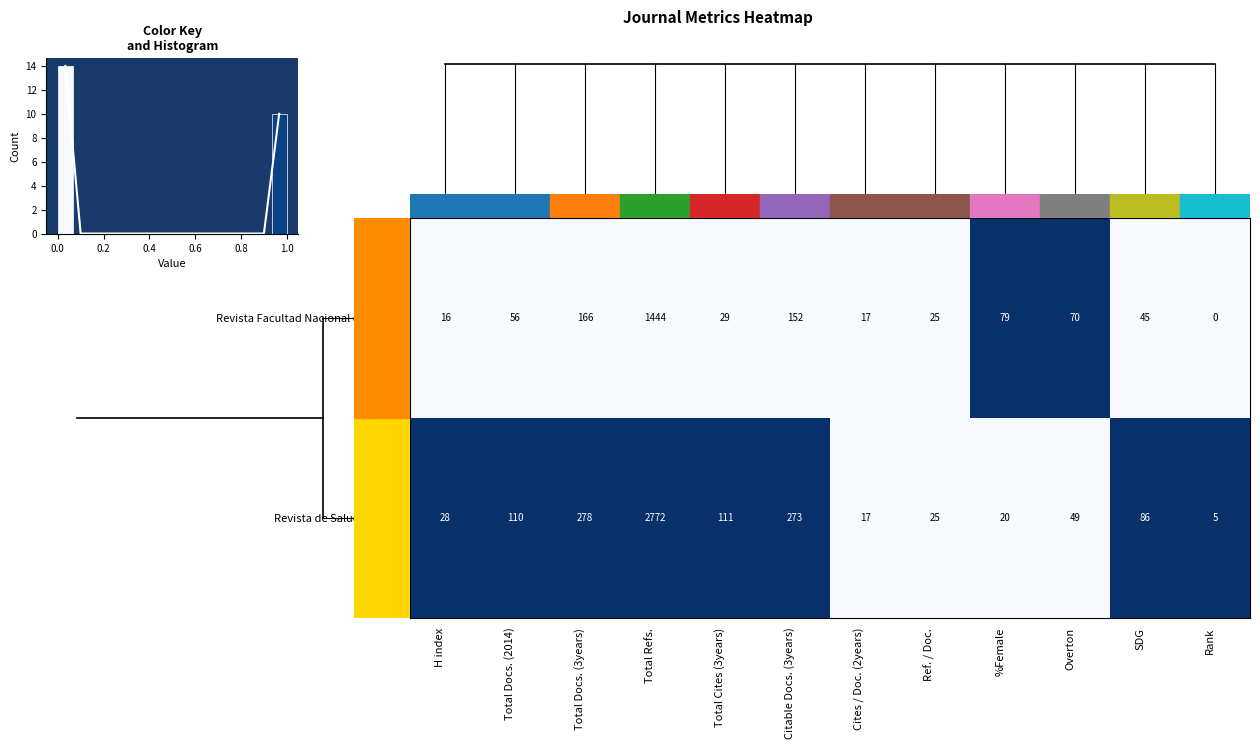

What is the total value across all series at Citable Docs. (3years)?

1